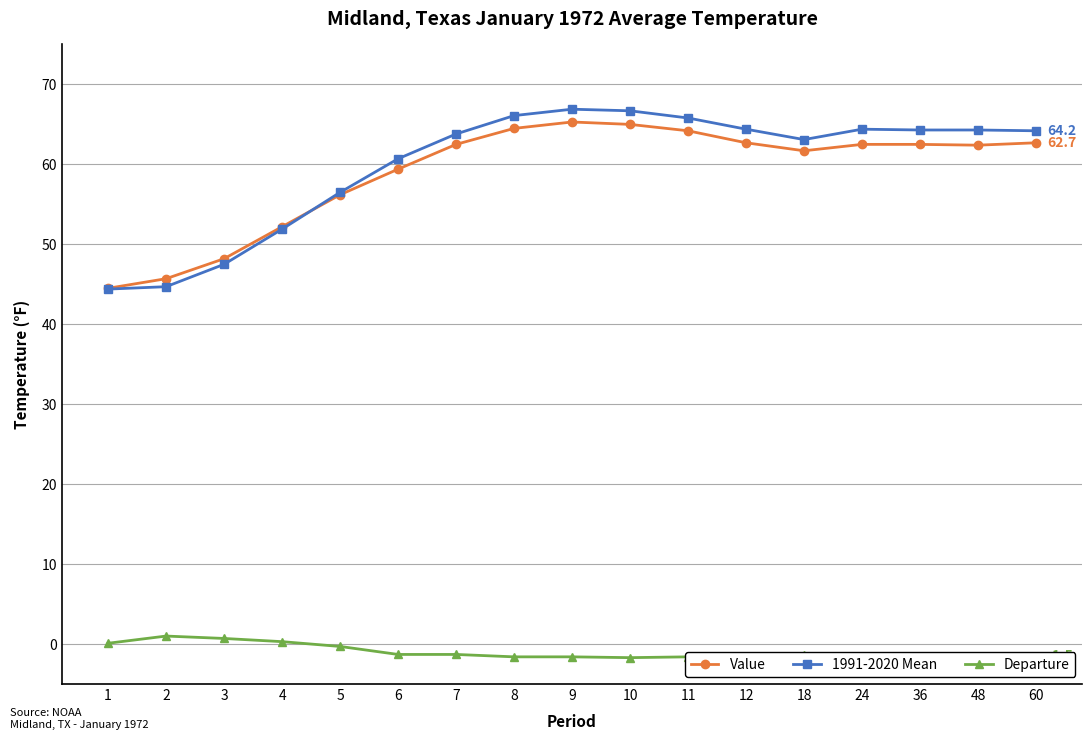

The value of 1991-2020 Mean at 11 is 117.2. True or false?

False